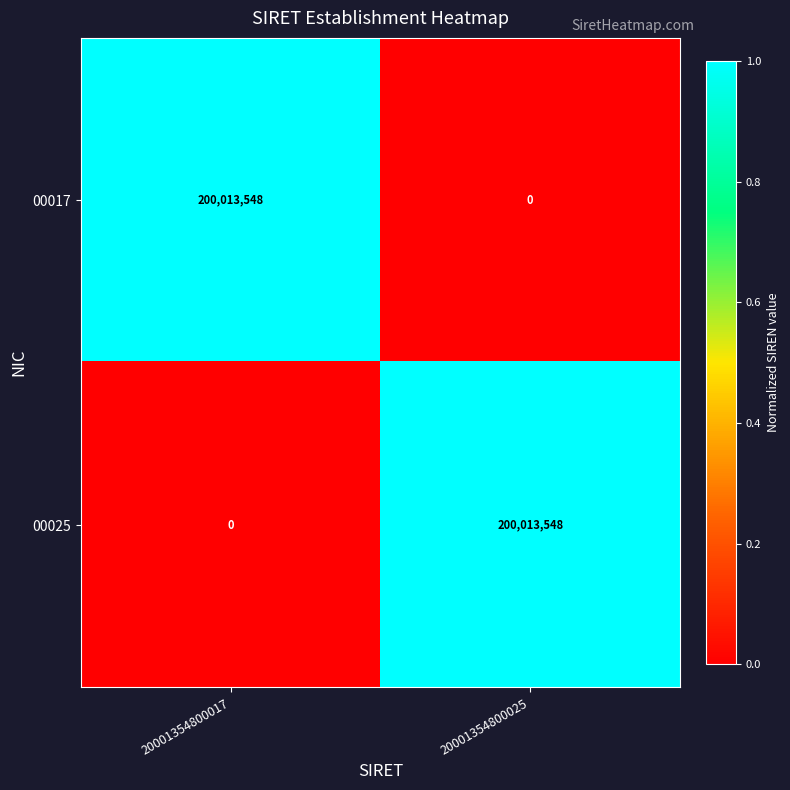

How many series are shown in this chart?

2